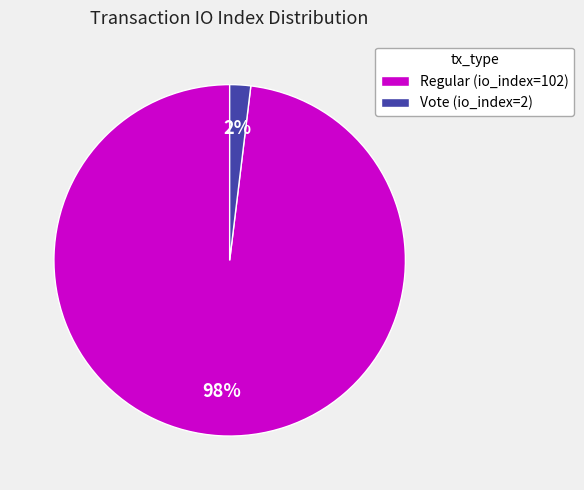

Is the sum of Regular (io_index=102) and Vote (io_index=2) greater than half?

Yes